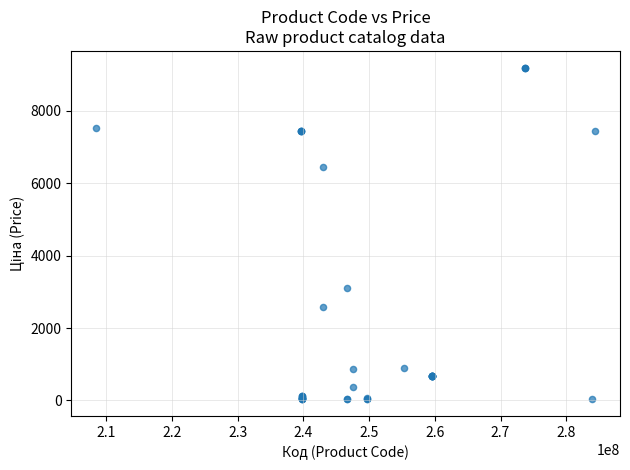

What Y value in the scatter plot is closest to 4611?

3094.7